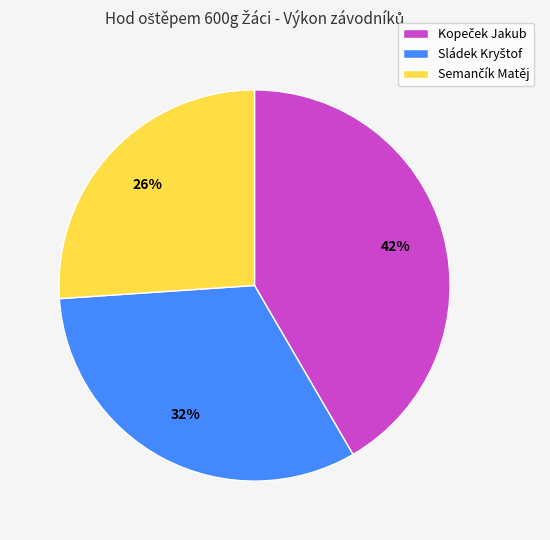

Count the number of slices in the pie.

3